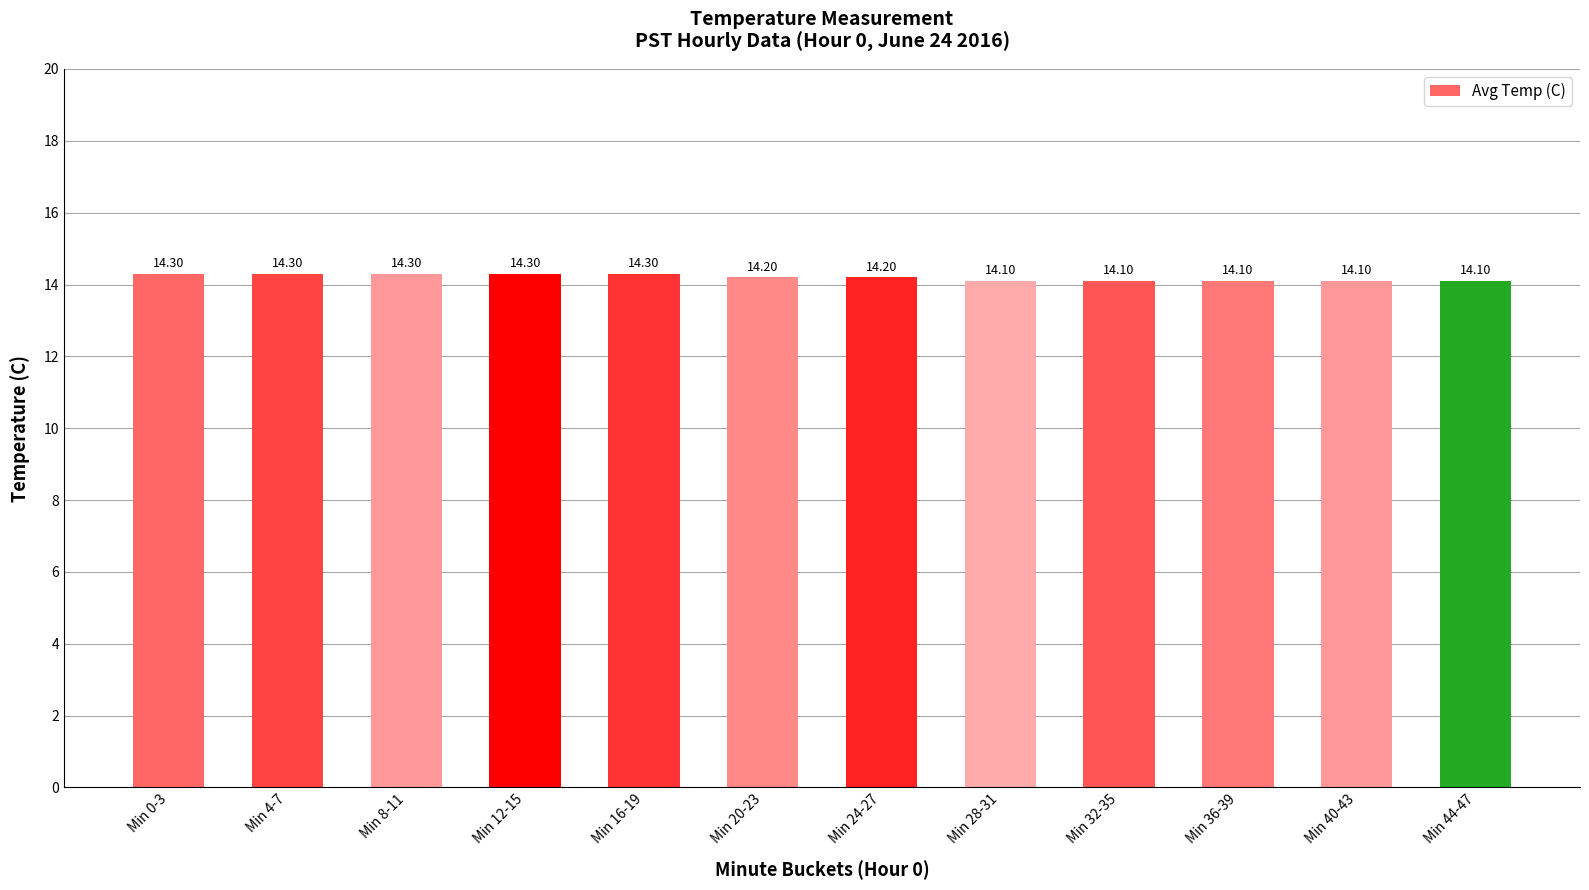

What is the smallest value displayed?

14.1